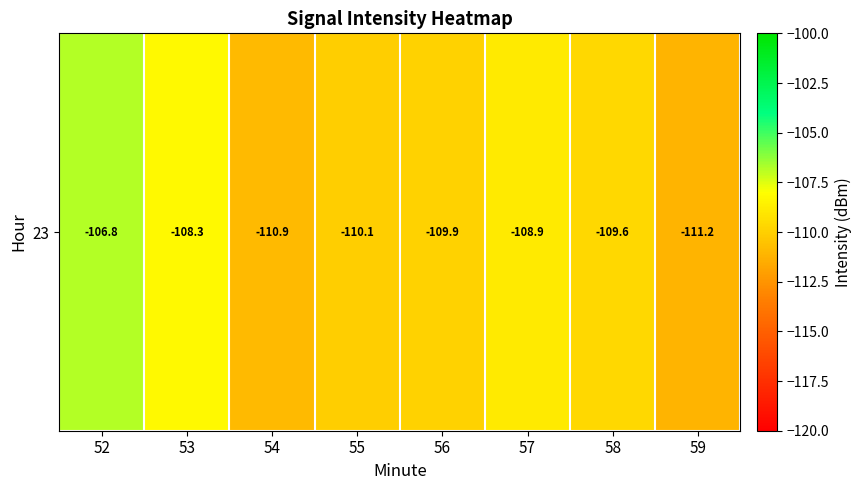

What is the sum of all values?

-875.6